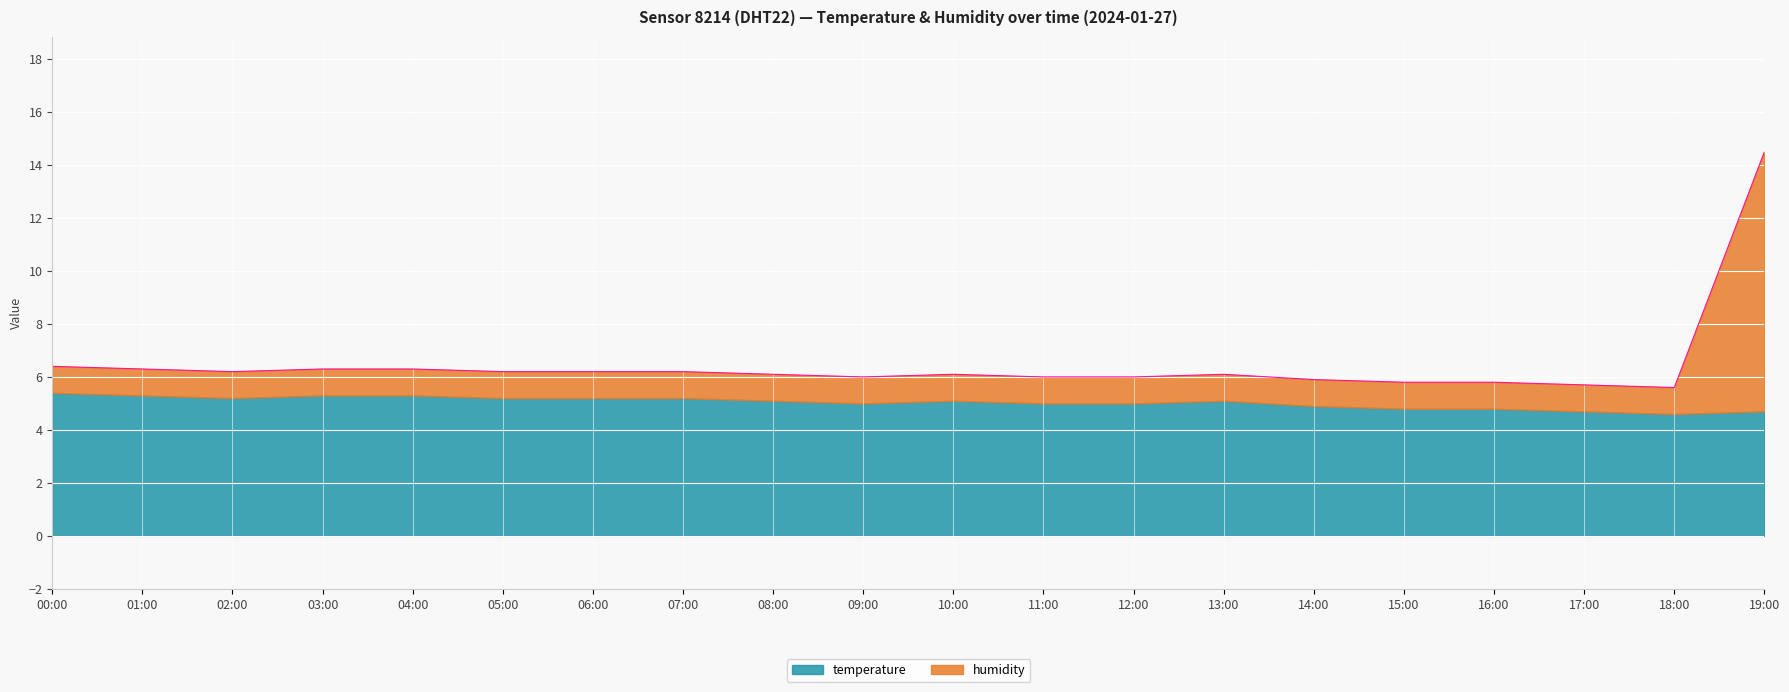

What position from the left is 05:00?

6